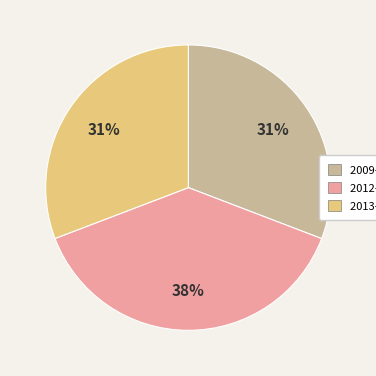

To the nearest percent, what is the combined percentage of 2009-12-12 and 2013-06-06?

62%